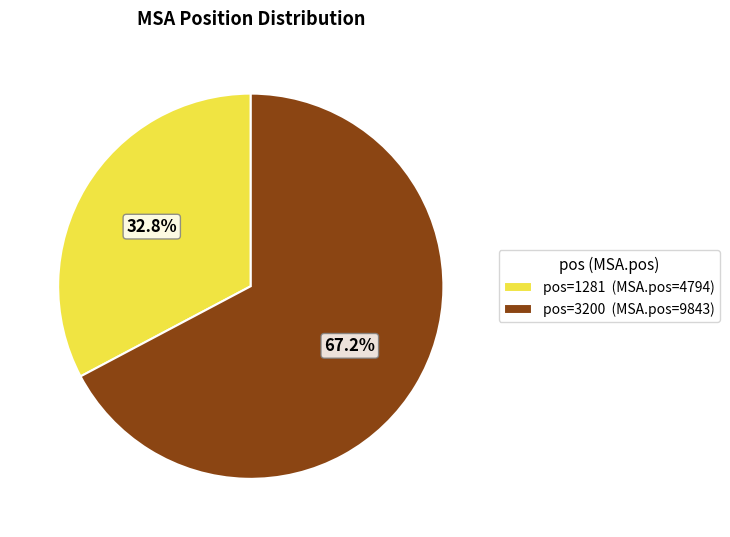

Does pos=1281 (MSA.pos=4794) account for over 50% of the chart?

No